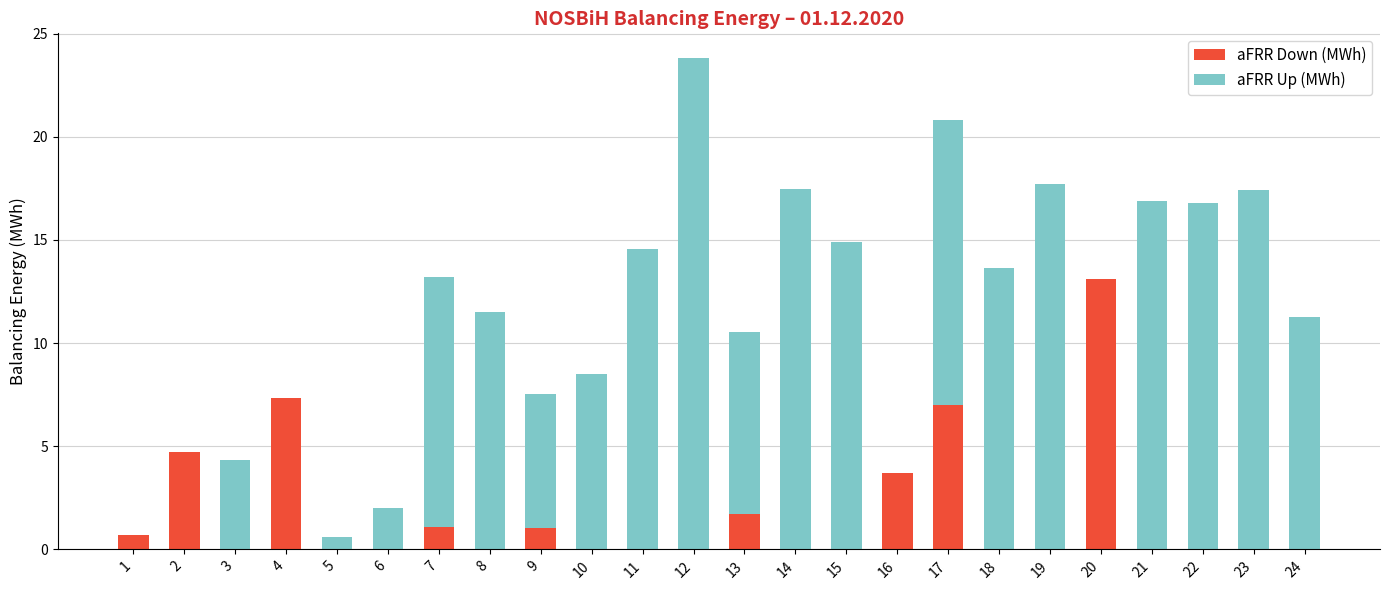

Which category has the highest value in the aFRR Down (MWh) series?

20